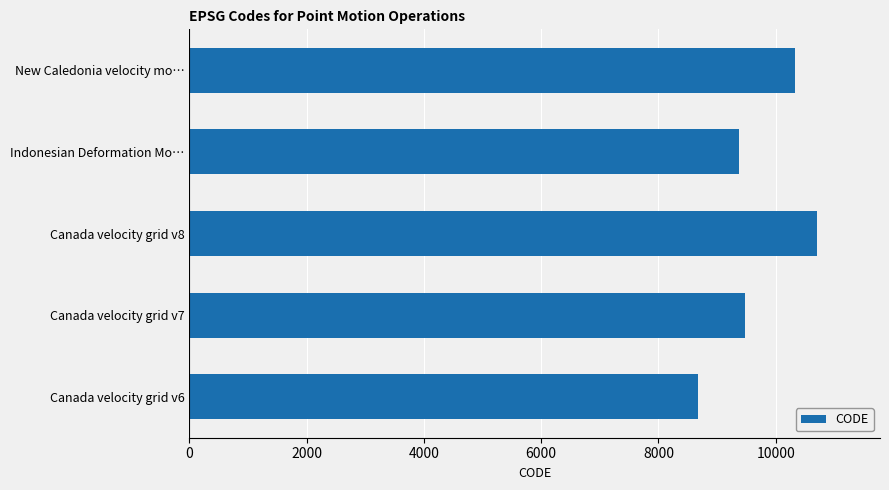

Rank the categories by value from highest to lowest.

Canada velocity grid v8, New Caledonia velocity mo…, Canada velocity grid v7, Indonesian Deformation Mo…, Canada velocity grid v6